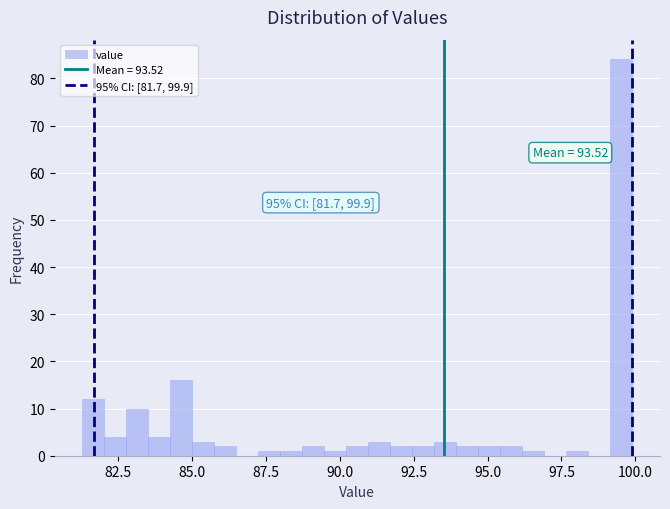

Around what value on the x-axis is the tallest bar? Give the approximate position of its centre, as read against the axis.

99.5